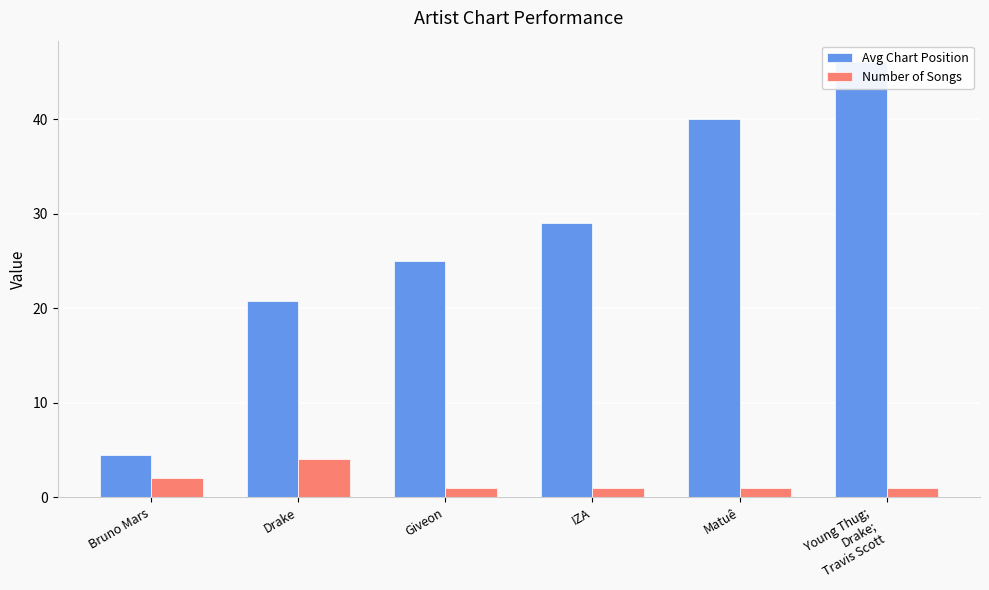

Is it true that Number of Songs equals 1.0 at Giveon?

True